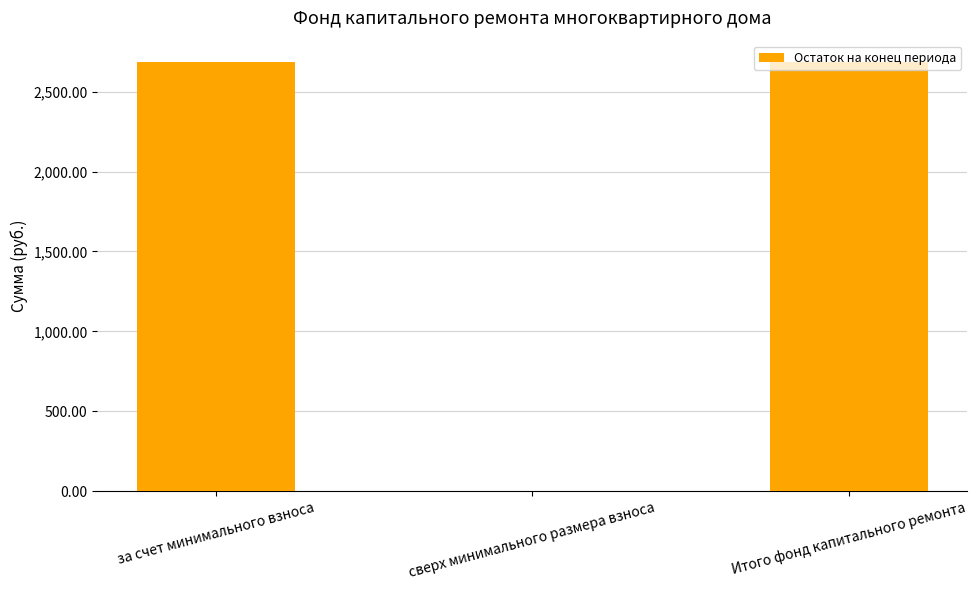

Are the bars grouped side by side (vs. stacked)?

No